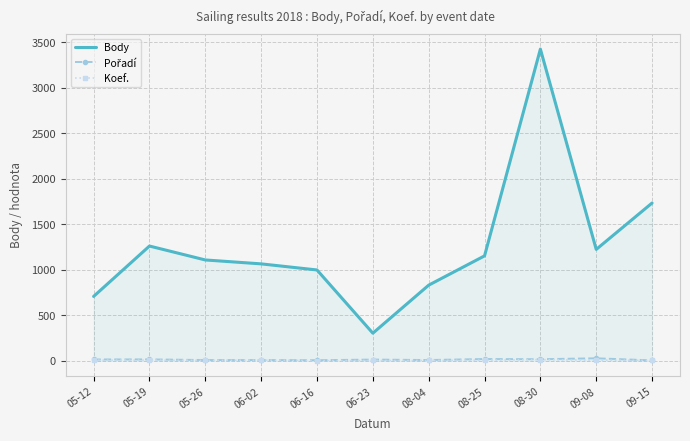

Is it true that Body equals 707 at 05-12?

True